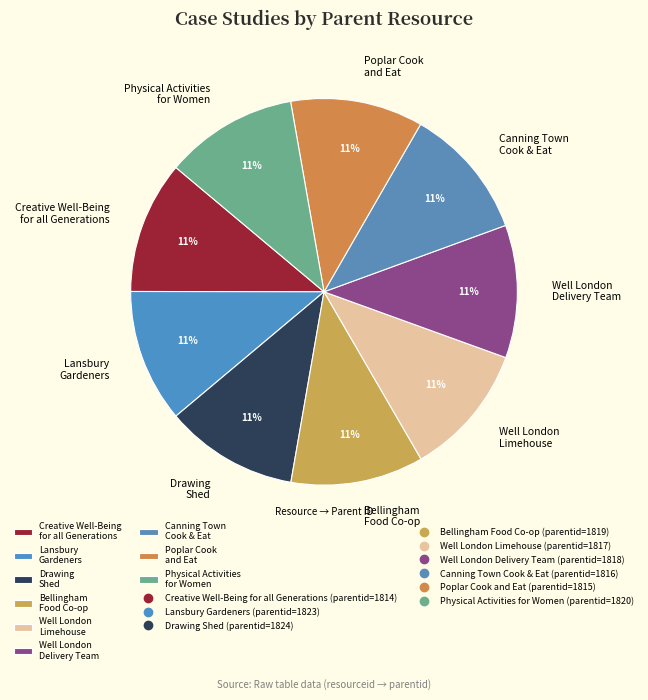

How many slices are in this pie chart?

9